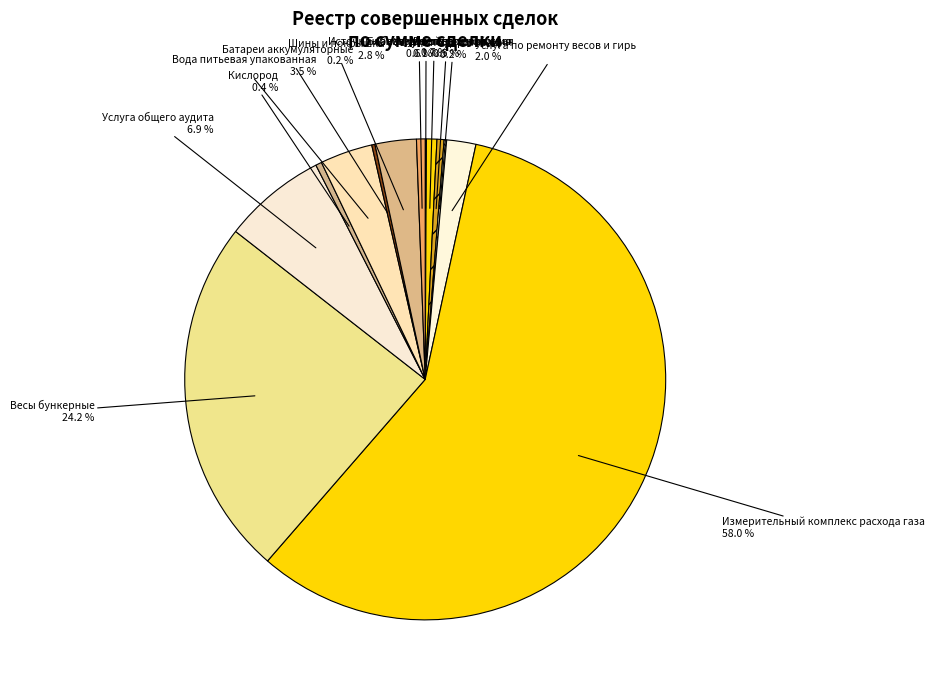

How many segments does this pie chart have?

13